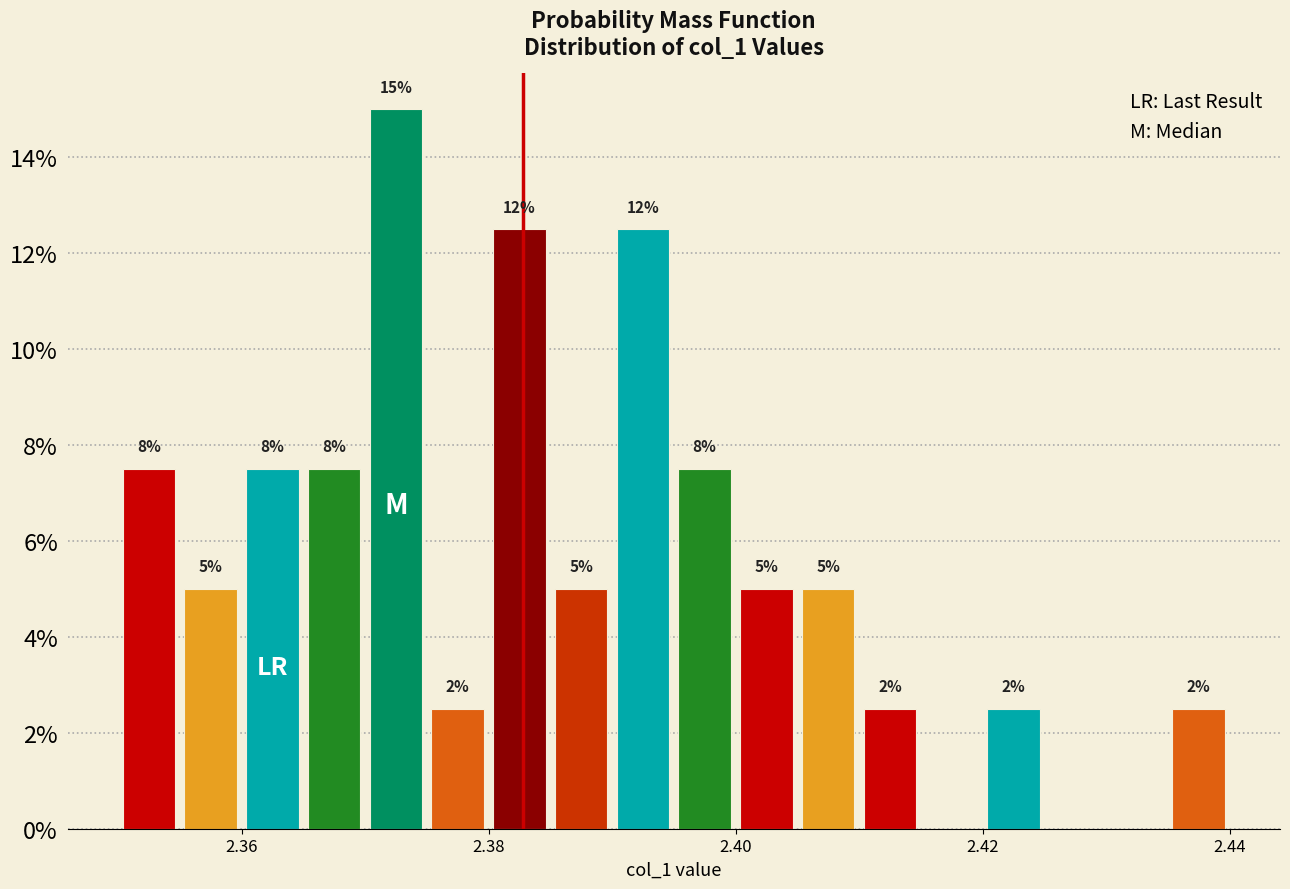

Around what value on the x-axis is the tallest bar? Give the approximate position of its centre, as read against the axis.

2.372